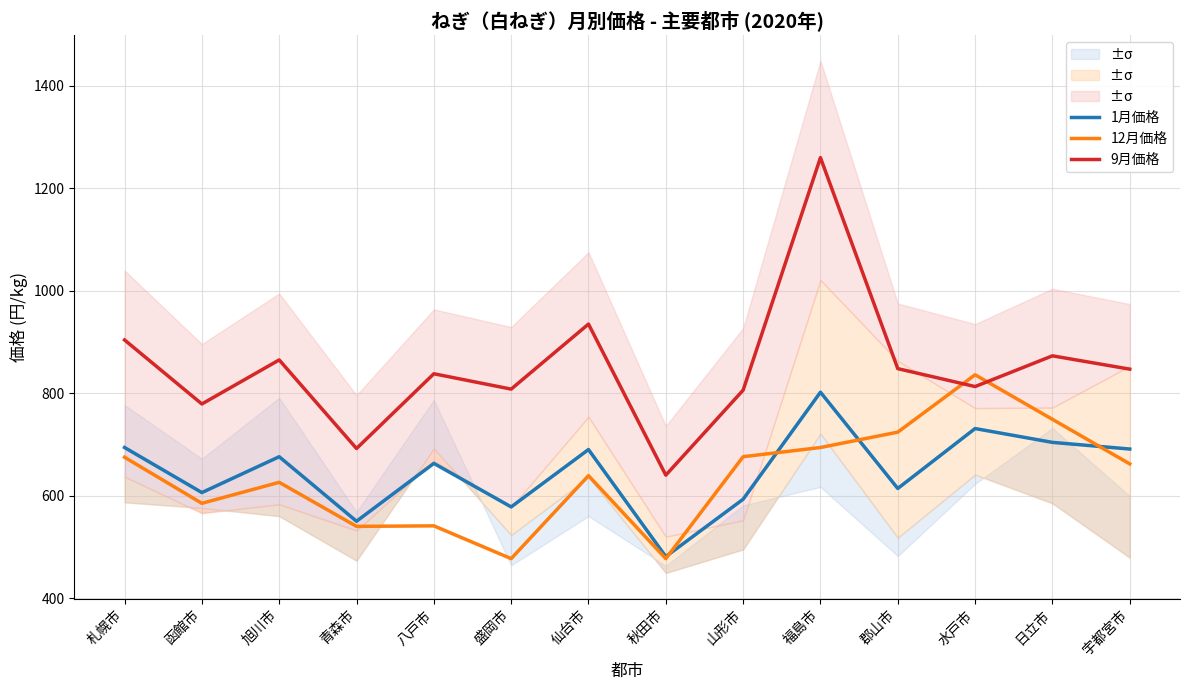

At how many categories does at least one series exceed 960?

1